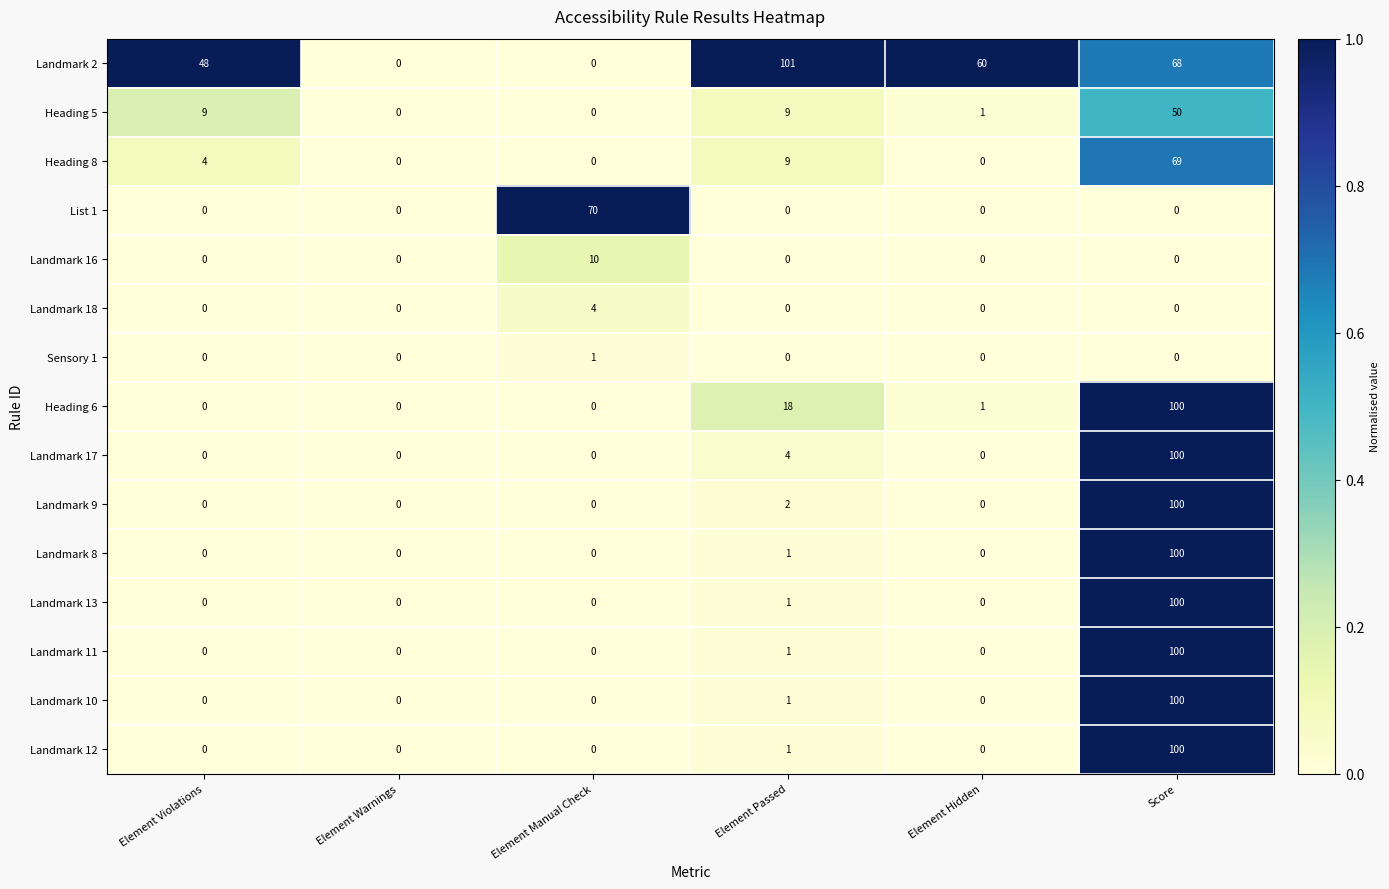

Which series has the largest total across all categories?

Landmark 2